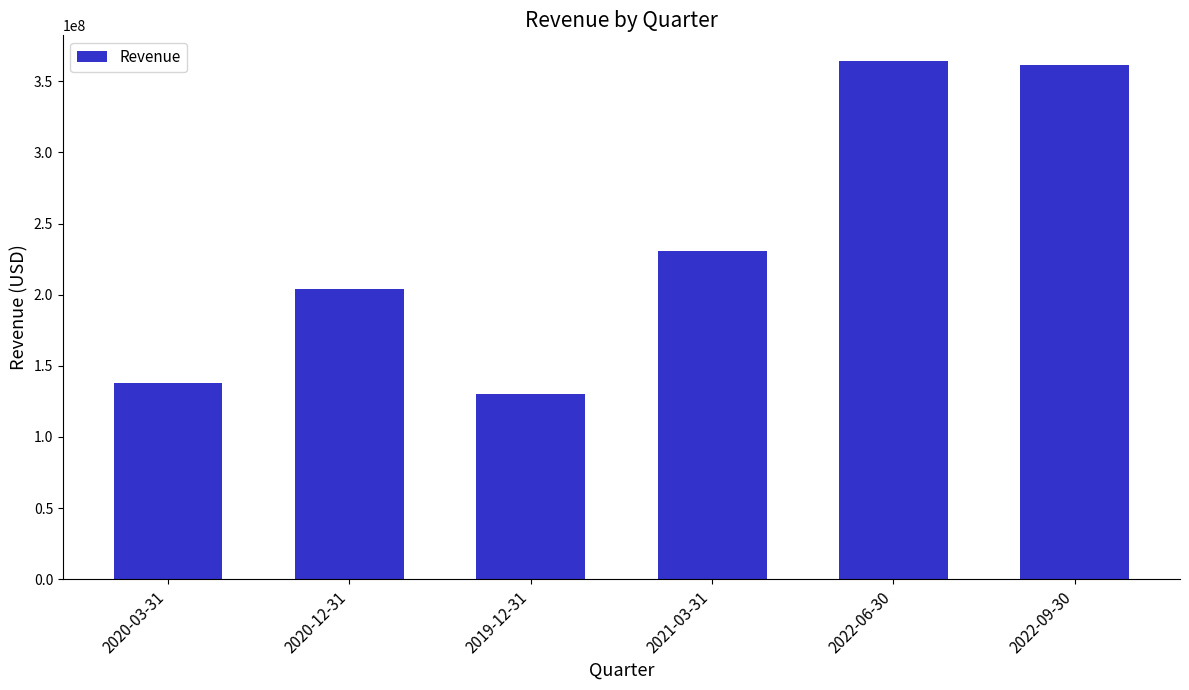

Which has a higher value, 2020-03-31 or 2020-12-31?

2020-12-31